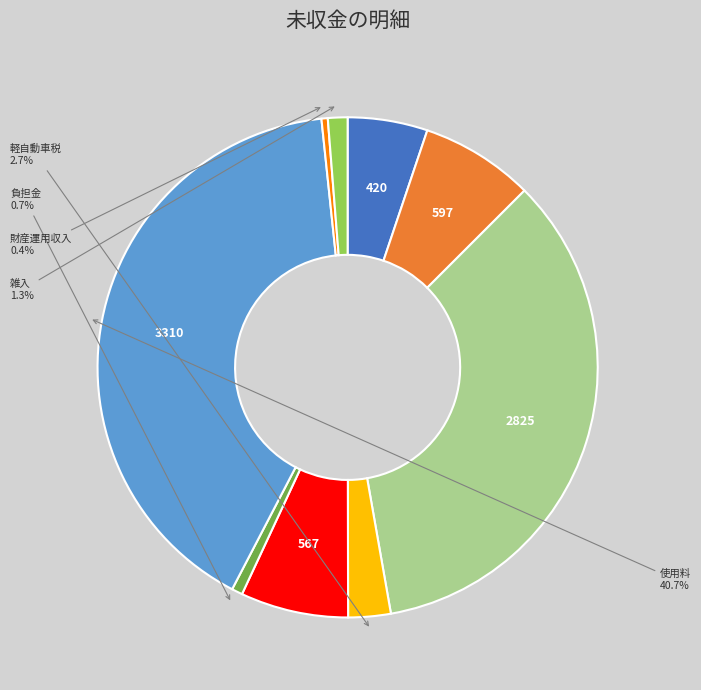

To the nearest percent, what is the average slice percentage?

11%